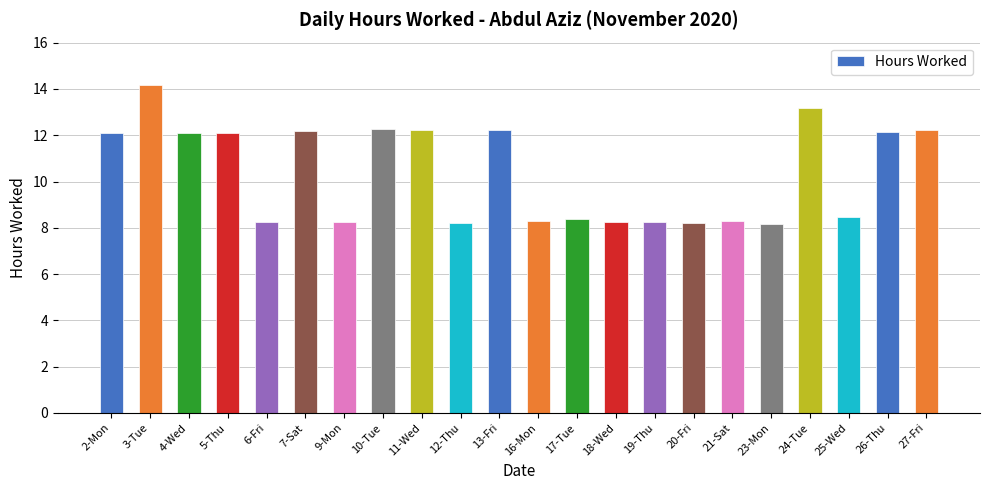

What is the average value?

10.4